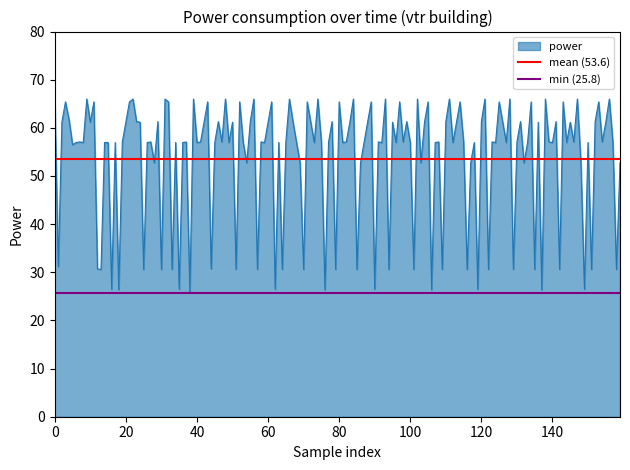

The min (25.8) series shows 25.8 at 0. True or false?

True